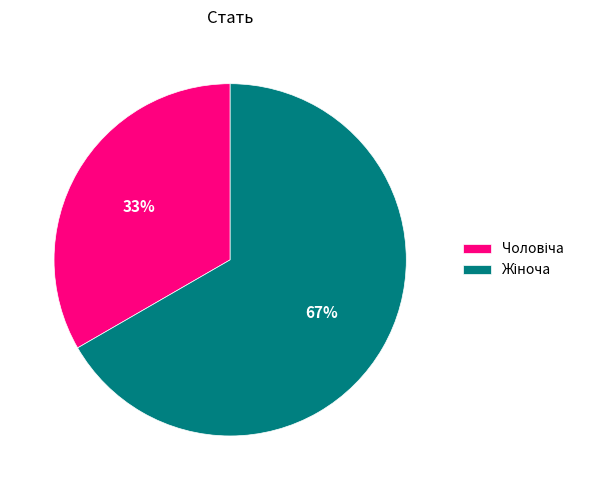

How many slices are in this pie chart?

2